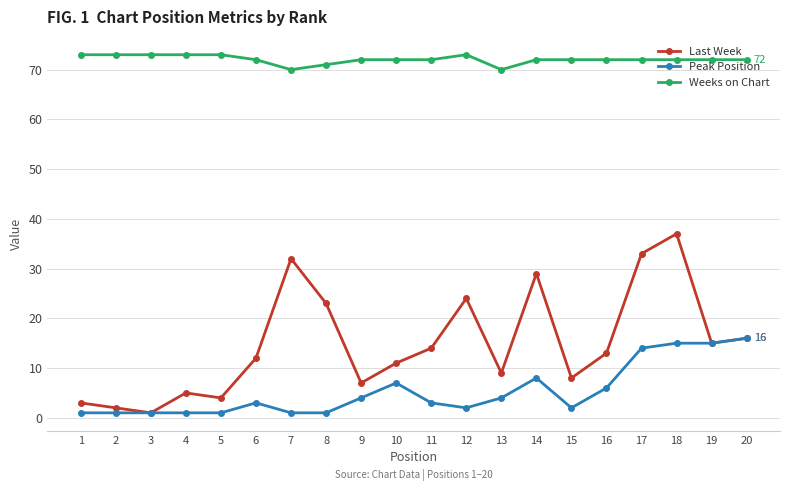

Which series has the largest total across all categories?

Weeks on Chart